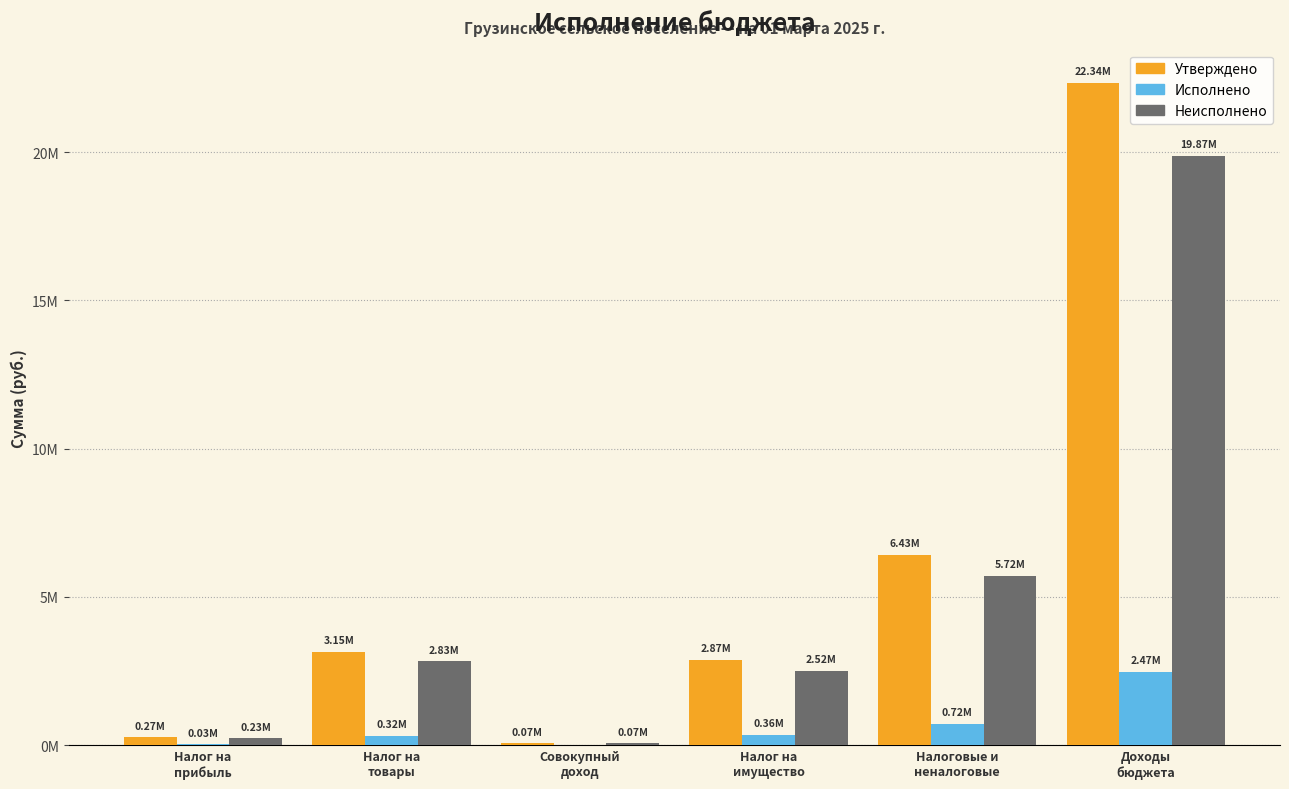

What are all the series names shown in the legend?

Утверждено, Исполнено, Неисполнено